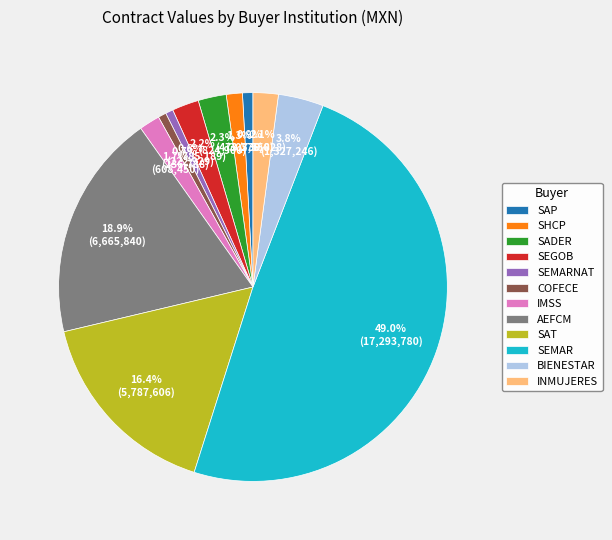

To the nearest percent, what is the average slice percentage?

8%